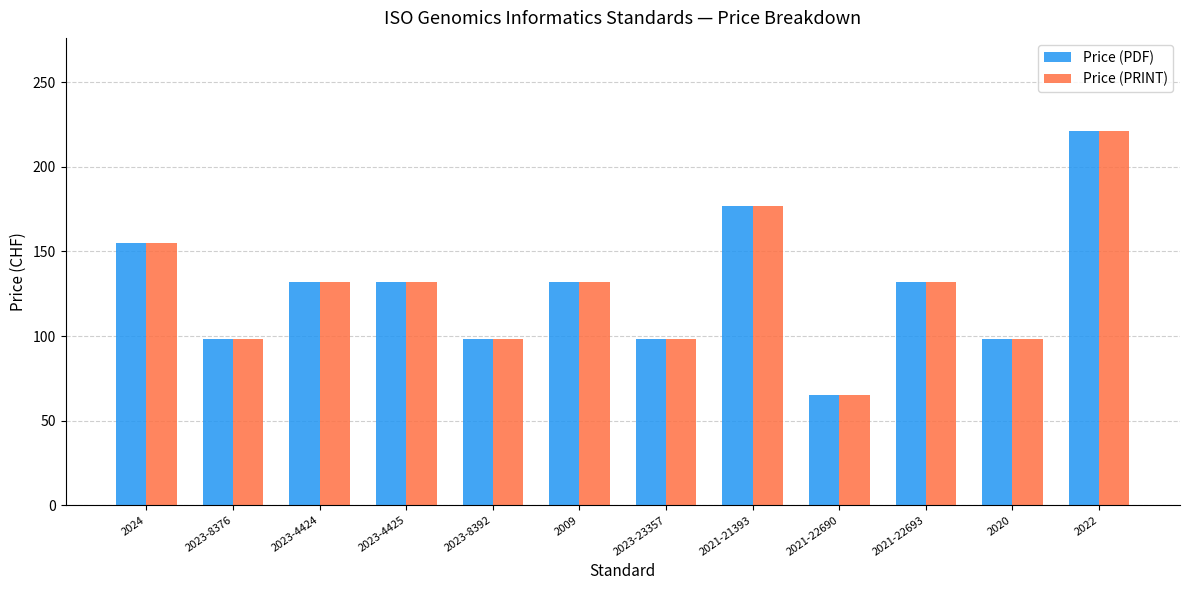

What is the smallest value displayed?

65